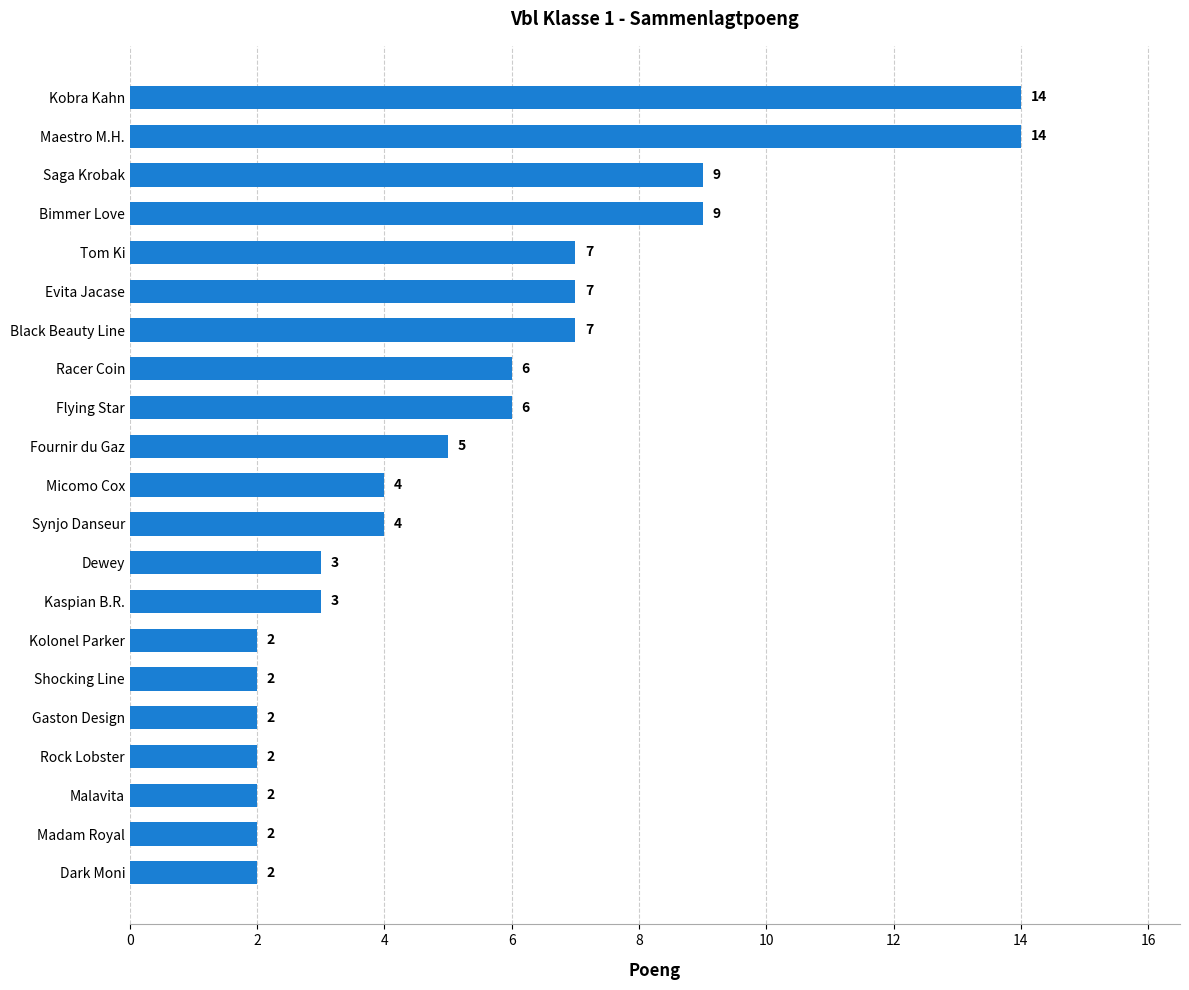

What value does the data have at Evita Jacase, to the nearest 5?

5